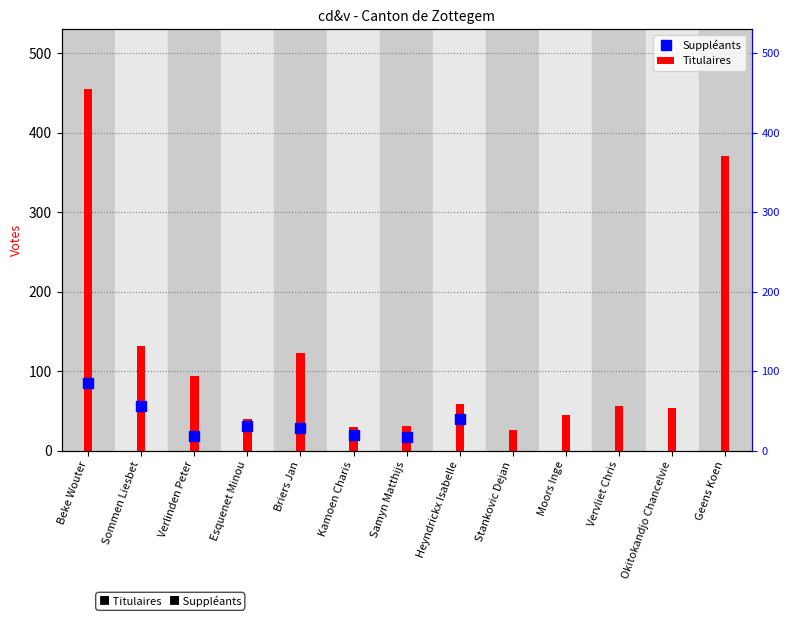

What is the ratio of the value at Vervliet Chris to the value at Okitokandjo Chancelvie?

1.1